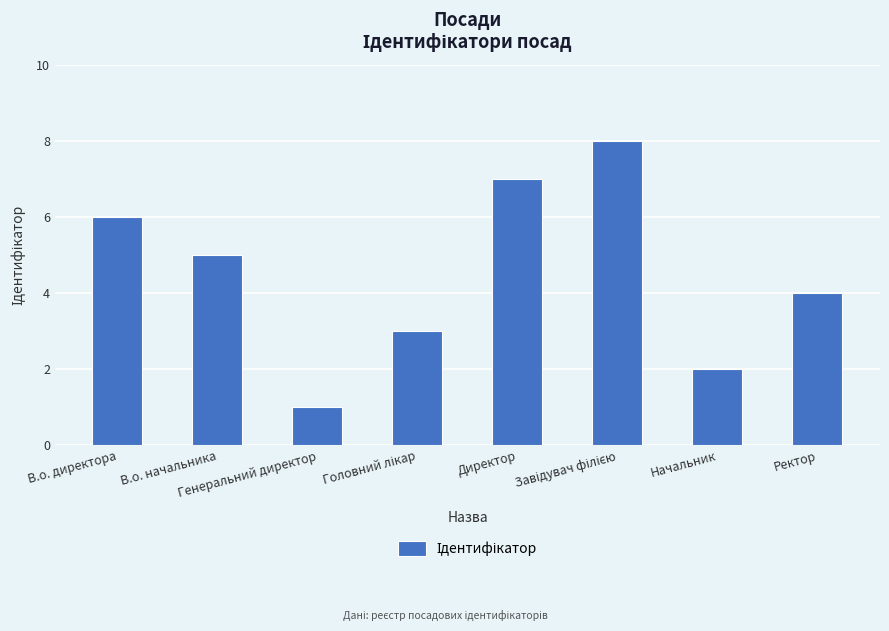

Where does the data first go above 5?

В.о. директора